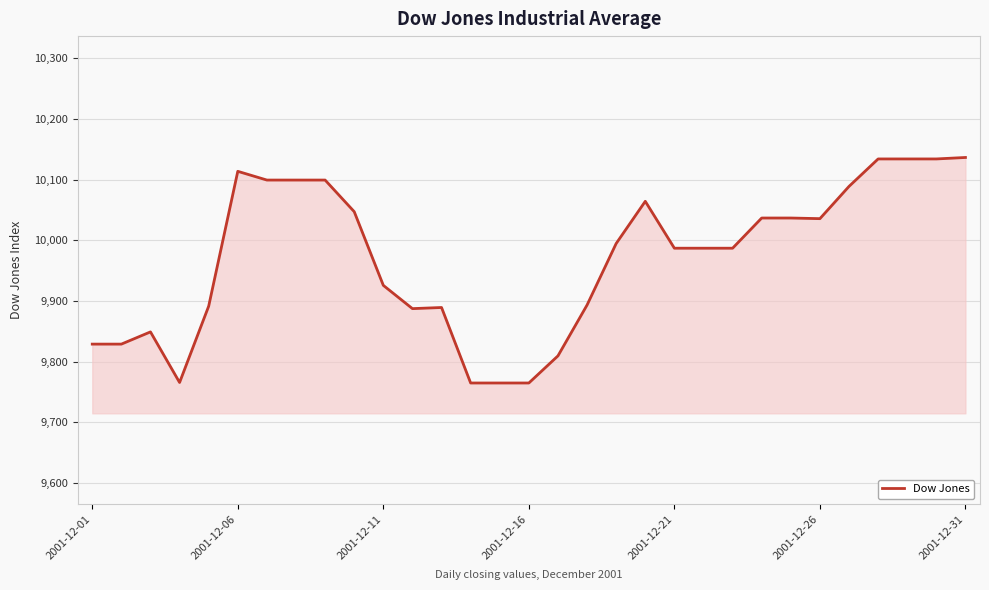

What is the minimum value shown in the chart?

9764.7